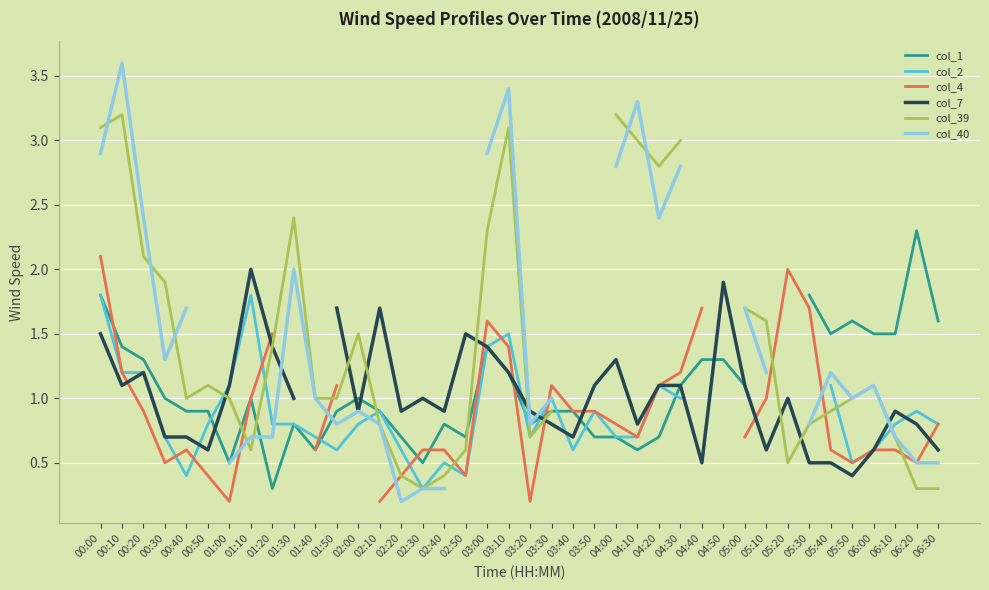

Between which two adjacent categories do col_4 and col_40 first intersect?

01:00 and 01:10